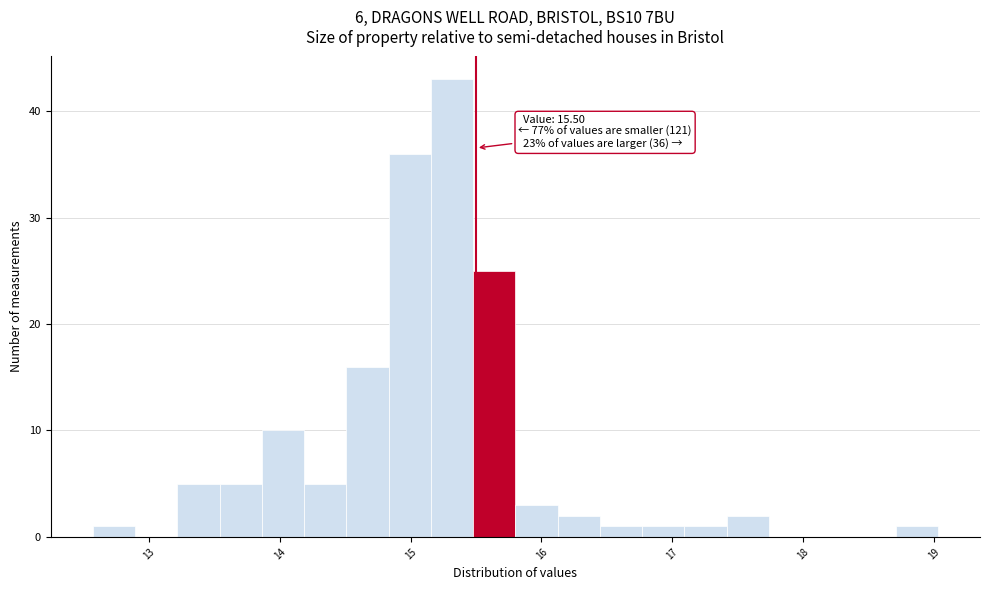

Around what value on the x-axis is the tallest bar? Give the approximate position of its centre, as read against the axis.

15.3